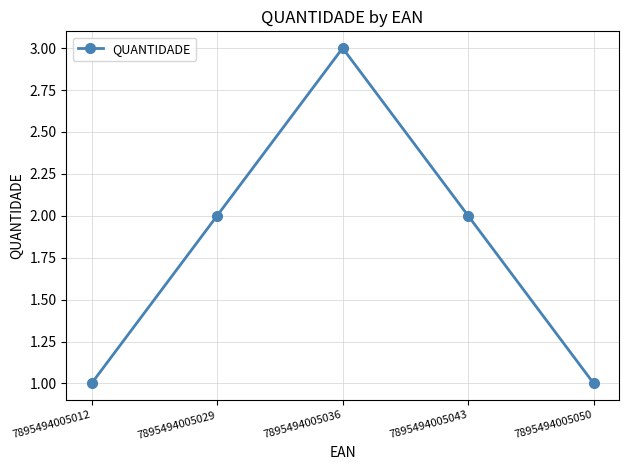

Count the number of categories in the chart.

5